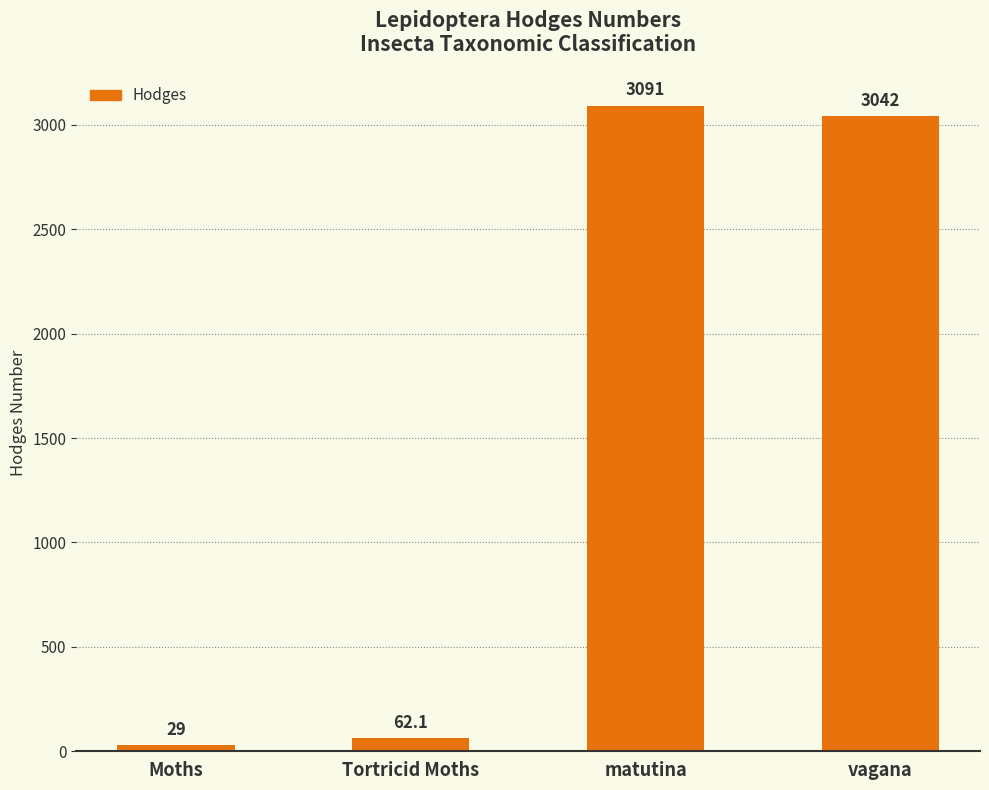

What is the label of the 2nd bar from the left?

Tortricid Moths